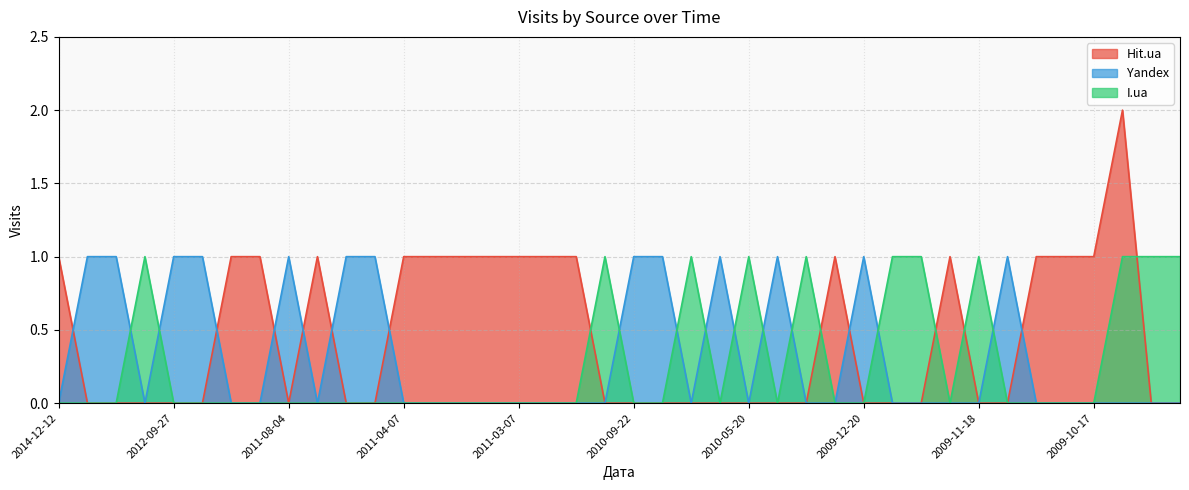

The Yandex series shows 0 at 2009-09-26. True or false?

True